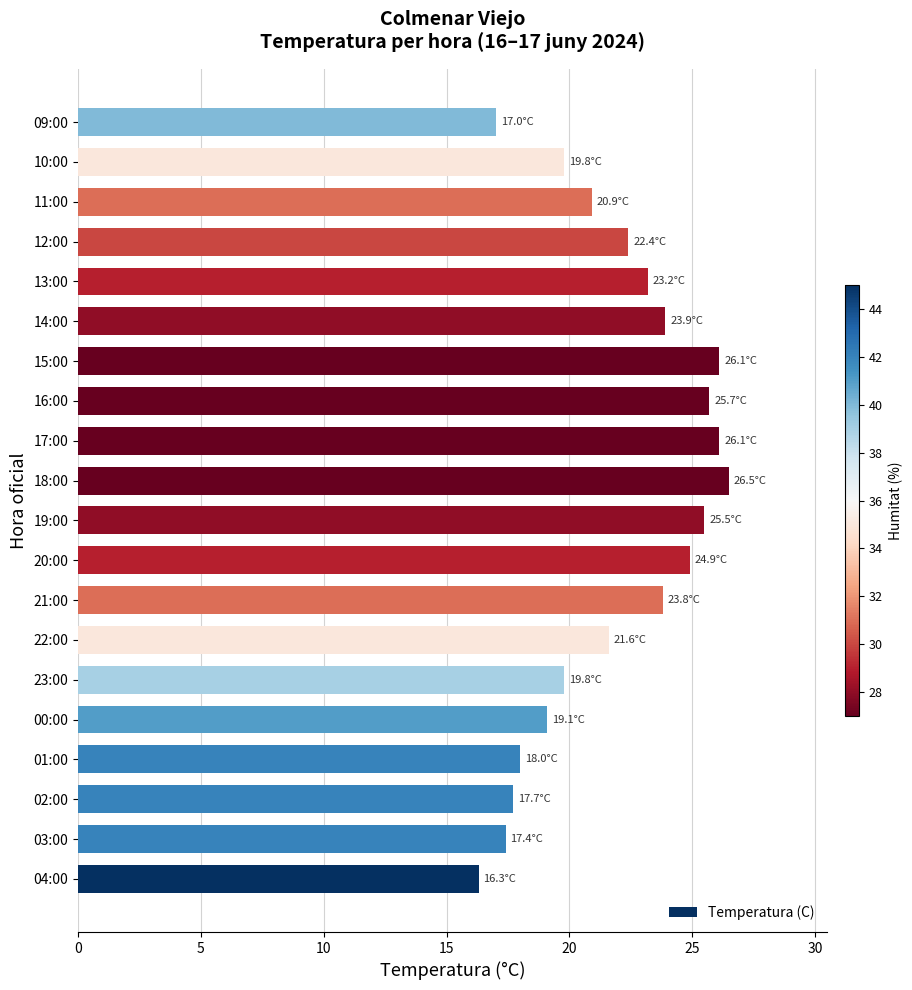

Is it true that the value at 16:00 is 25.7?

True